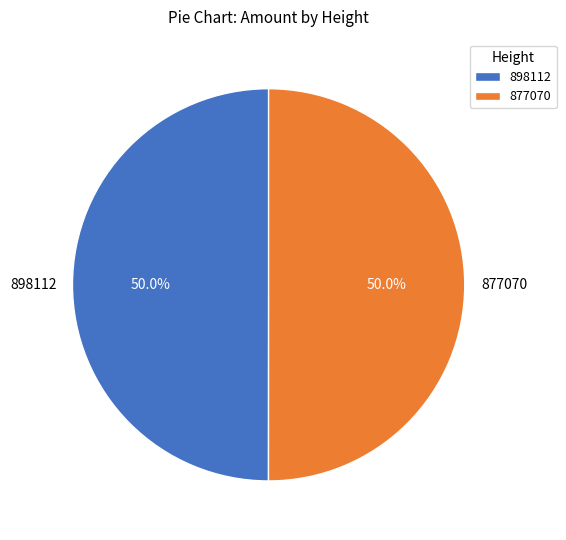

What percentage do 898112 and 877070 together represent?

100.0%